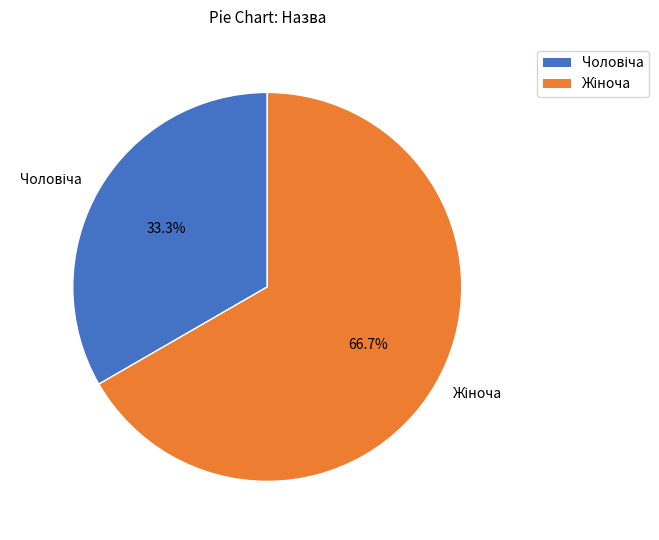

Is there any slice that represents more than half of the pie?

Yes